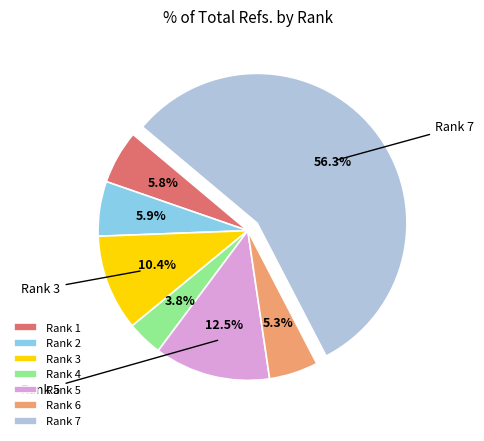

What percentage is NOT represented by Rank 6?

94.7%